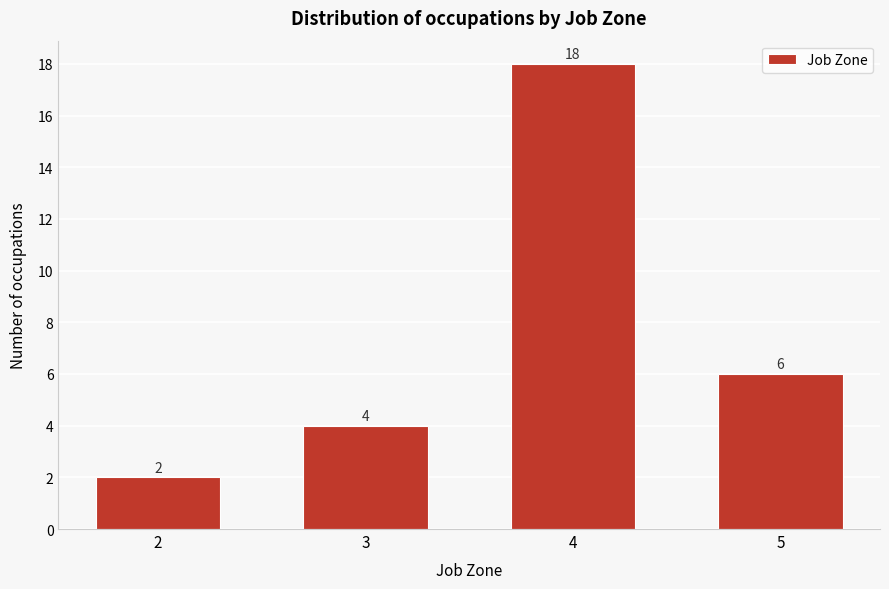

Reading left to right, transcribe all the data shown in this chart.

2	4	18	6